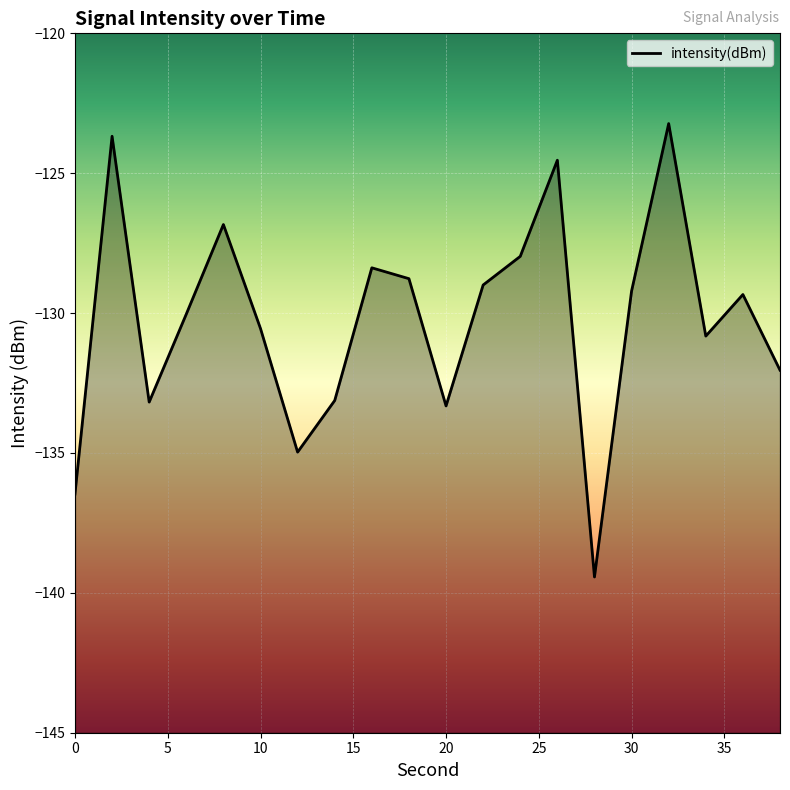

Read the value at 0.

-136.5